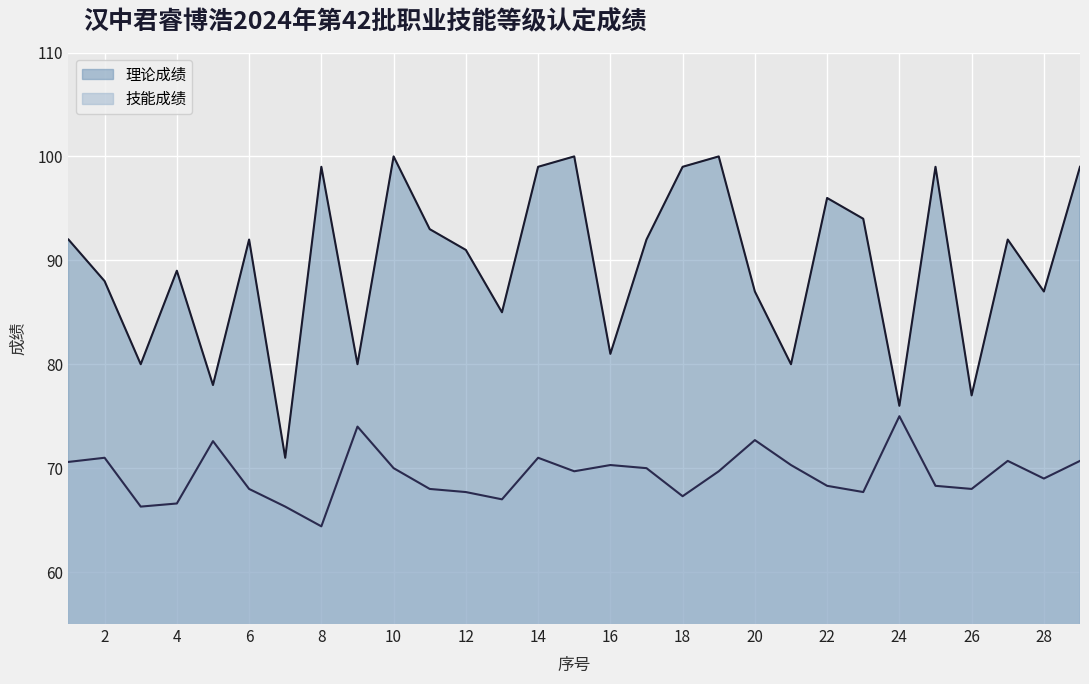

How many lines are shown in the chart?

2